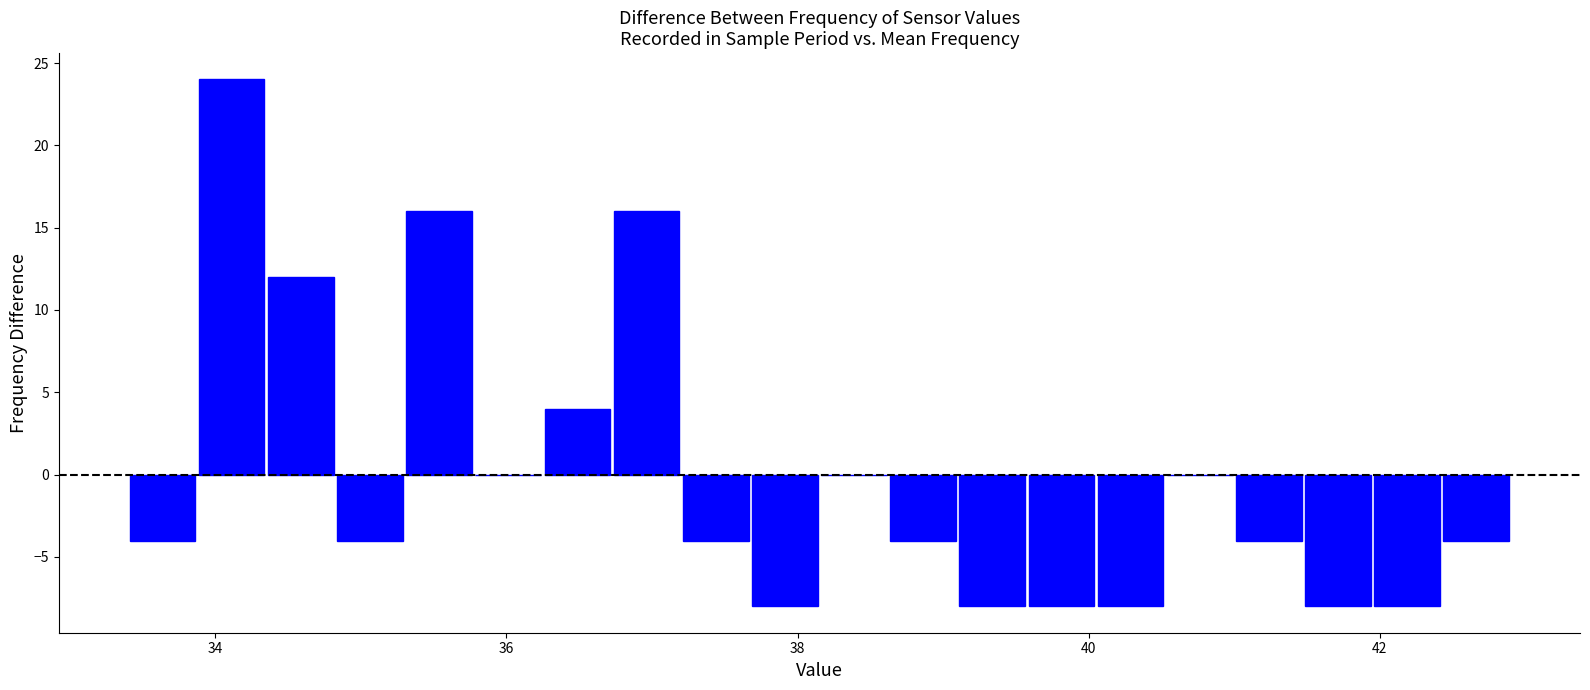

Around what value on the x-axis is the tallest bar? Give the approximate position of its centre, as read against the axis.

34.2